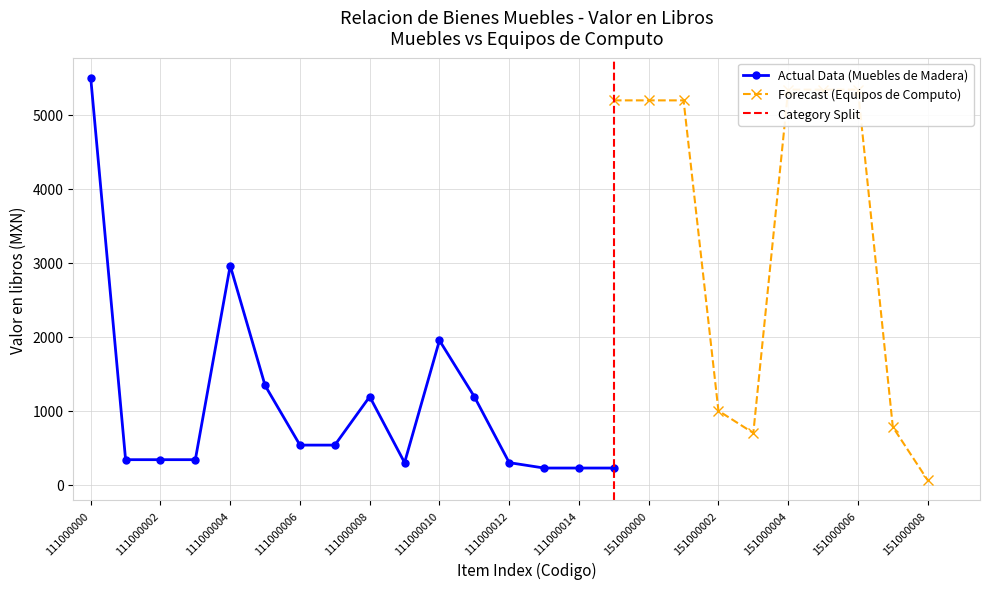

What is the difference between the maximum and minimum values?

5275